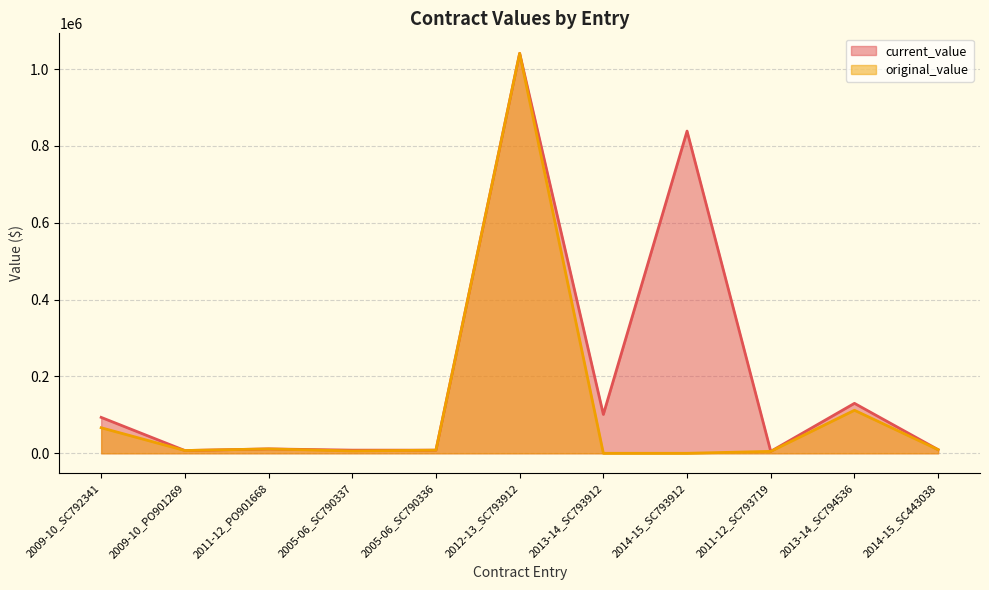

What is the difference between the maximum and minimum values in the original_value series?

1041004.1